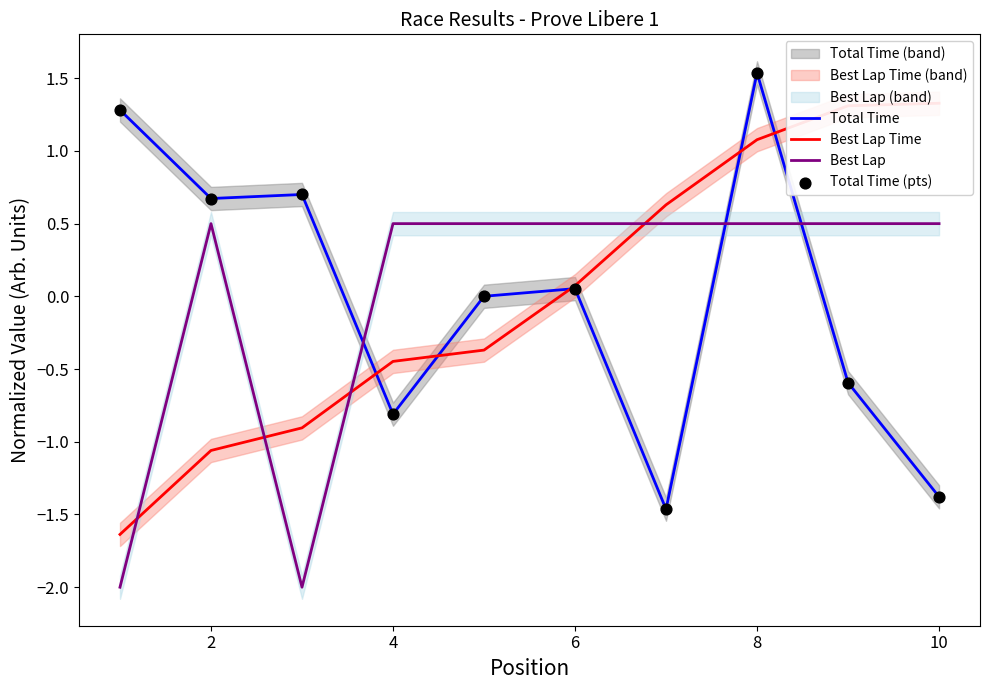

Which series contains the highest Y value?

Total Time